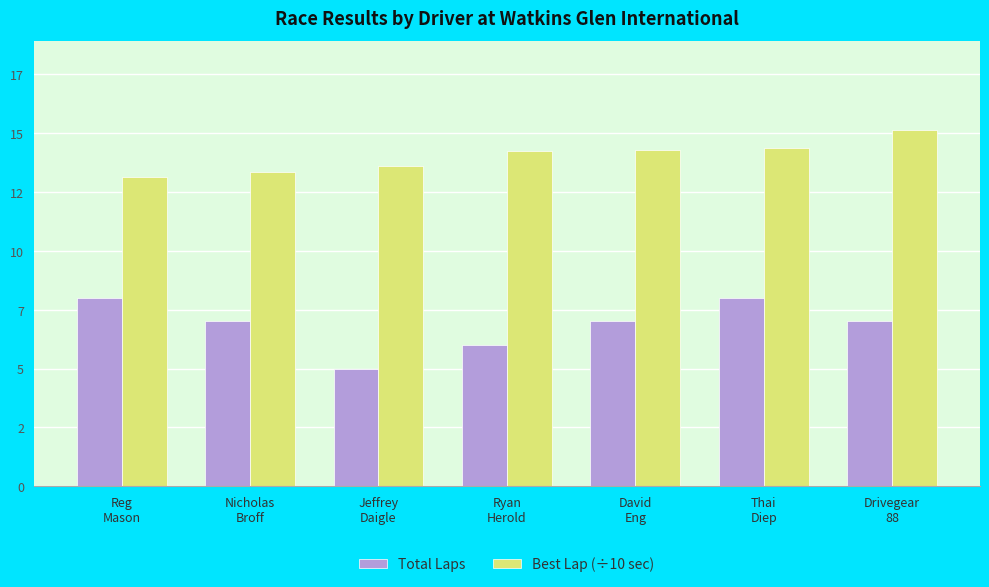

At which category does the chart reach its peak across all series?

Drivegear
88